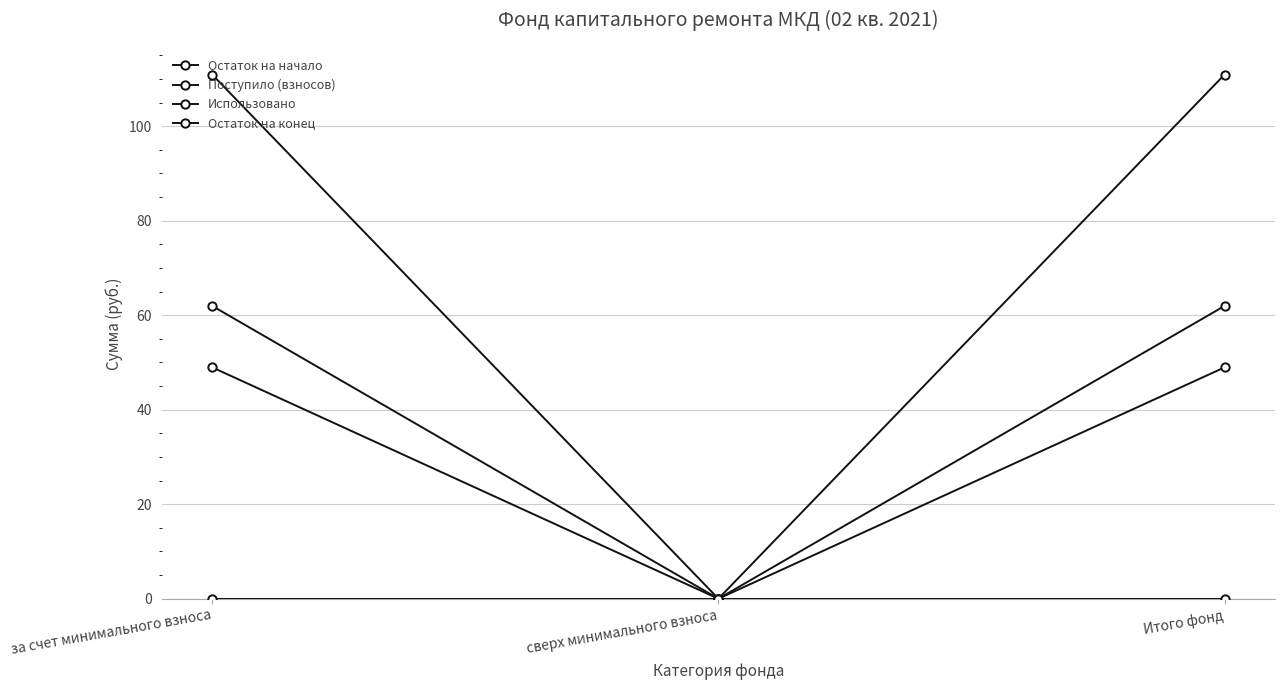

At which label does Поступило (взносов) reach its peak?

за счет минимального взноса